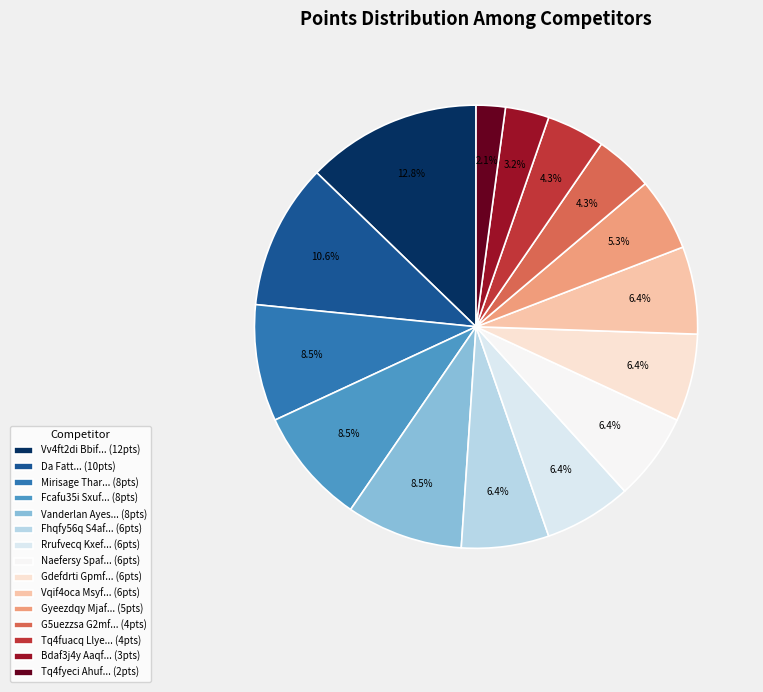

Count the number of slices in the pie.

15